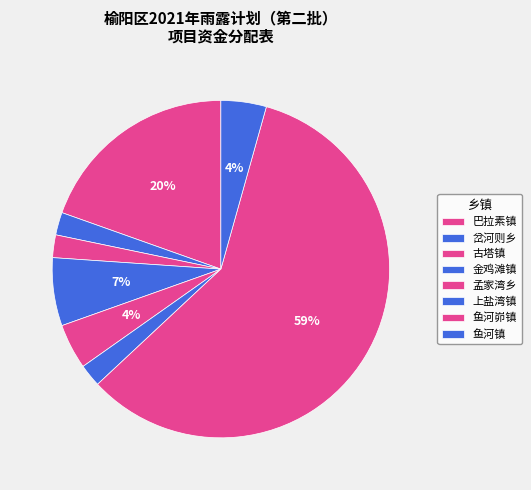

How many segments does this pie chart have?

8